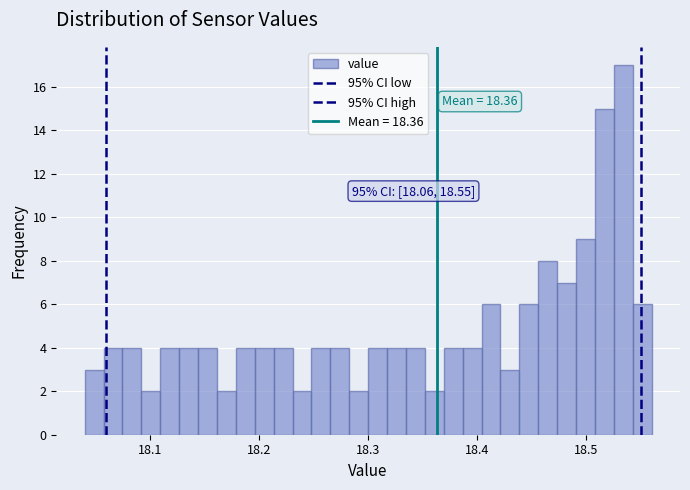

Read against the x-axis, roughly where is the centre of the tallest bar?

18.53